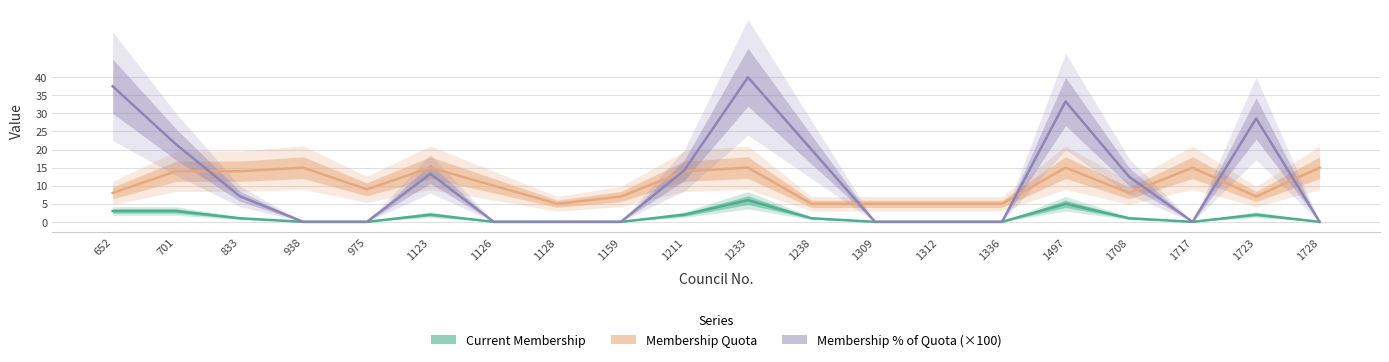

Reading left to right, what are all the values shown in this chart?

Current Membership: 3.0	3.0	1.0	0.0	0.0	2.0	0.0	0.0	0.0	2.0	6.0	1.0	0.0	0.0	0.0	5.0	1.0	0.0	2.0	0.0
Membership Quota: 8.0	14.0	14.0	15.0	9.0	15.0	10.0	5.0	7.0	14.0	15.0	5.0	5.0	5.0	5.0	15.0	8.0	15.0	7.0	15.0
Membership % of Quota (x100): 37.5	21.4	7.1	0.0	0.0	13.3	0.0	0.0	0.0	14.3	40.0	20.0	0.0	0.0	0.0	33.3	12.5	0.0	28.6	0.0